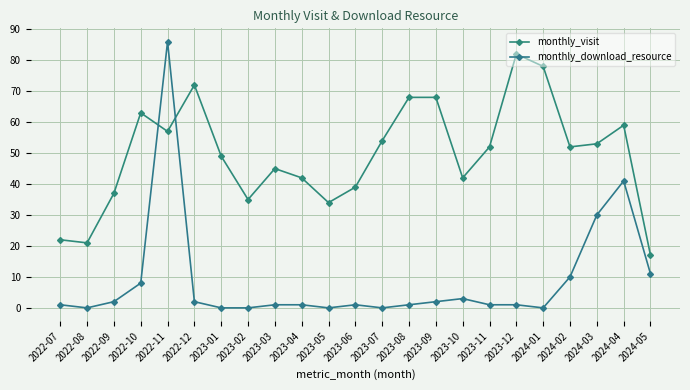

What is the difference between the highest and lowest values at 2023-12?

81